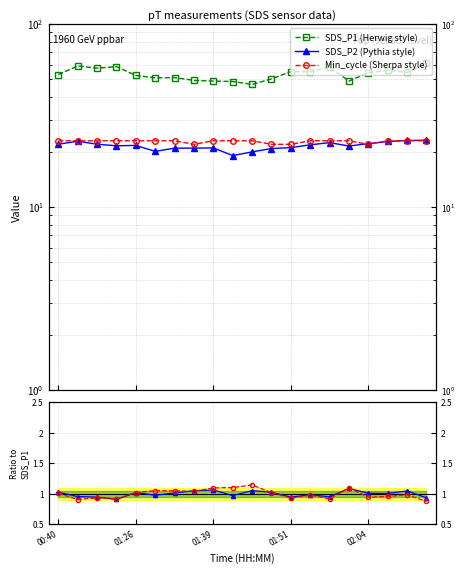

Reading left to right, what are all the values shown in this chart?

SDS_P1 (Herwig style): 52.9	58.9	57.3	58.4	52.3	50.8	50.9	49.1	48.7	48.5	46.7	50.1	54.9	54.7	58.2	48.7	54.1	55.8	54.3	61.0
SDS_P2 (Pythia style): 22.0	22.9	22.0	21.6	21.7	20.1	21.0	21.0	21.0	19.1	20.0	20.9	21.1	21.9	22.5	21.5	22.2	22.8	23.1	23.2
Min_cycle (Sherpa style): 23.0	23.0	23.0	23.0	23.0	23.0	23.0	22.0	23.0	23.0	23.0	22.0	22.0	23.0	23.0	23.0	22.0	23.0	23.0	23.0
SDS_P2 / P1: 1.0	1.0	0.9	0.9	1.0	1.0	1.0	1.1	1.1	1.0	1.1	1.0	0.9	1.0	1.0	1.1	1.0	1.0	1.0	0.9
Min_cycle / P1: 1.0	0.9	0.9	0.9	1.0	1.1	1.1	1.0	1.1	1.1	1.1	1.0	0.9	1.0	0.9	1.1	0.9	1.0	1.0	0.9